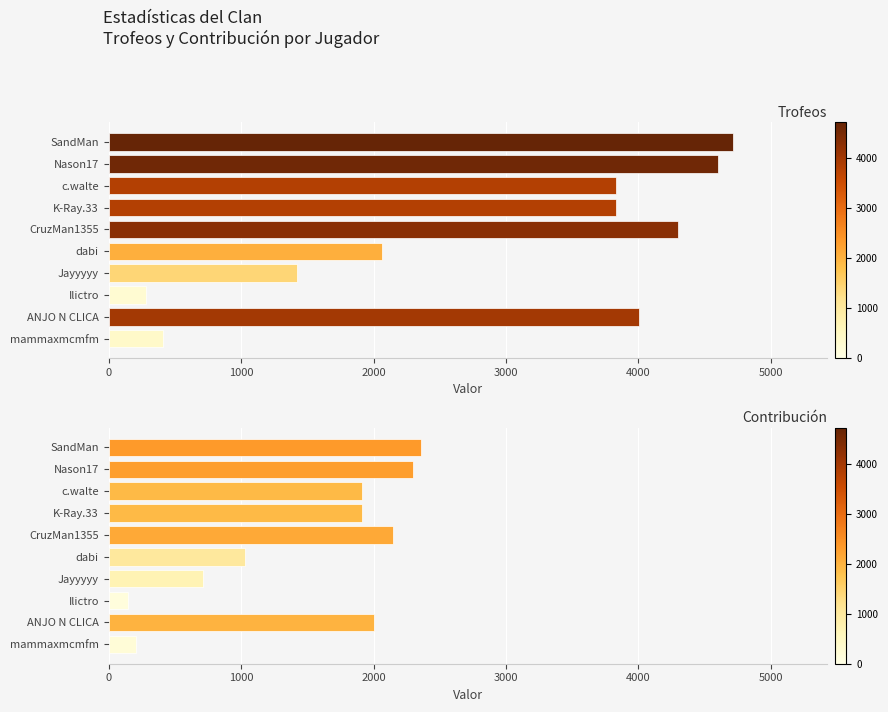

How many values in the Contribución series are below 1915?

4